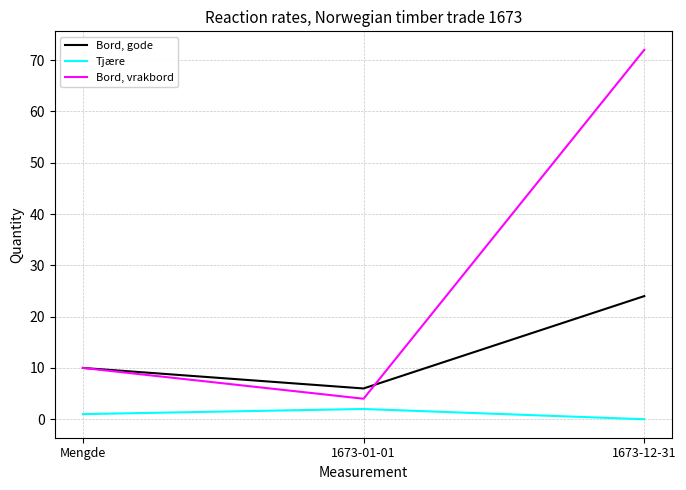

At 1673-01-01, list the series in order from largest to smallest.

Bord, gode, Bord, vrakbord, Tjære